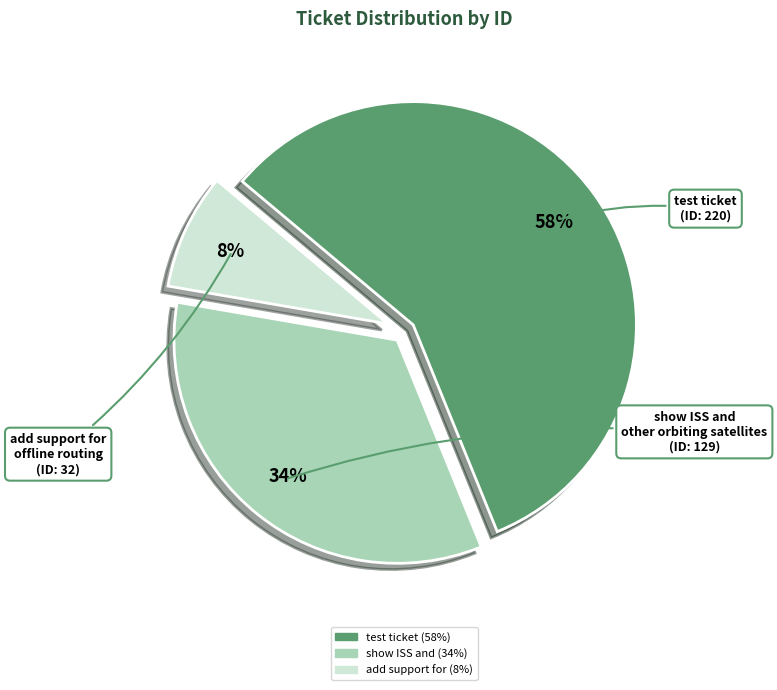

To the nearest percent, what is the average slice percentage?

33%